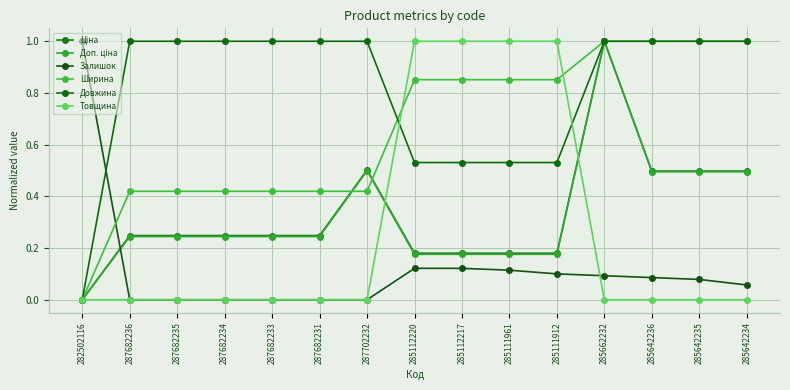

How many lines are shown in the chart?

6